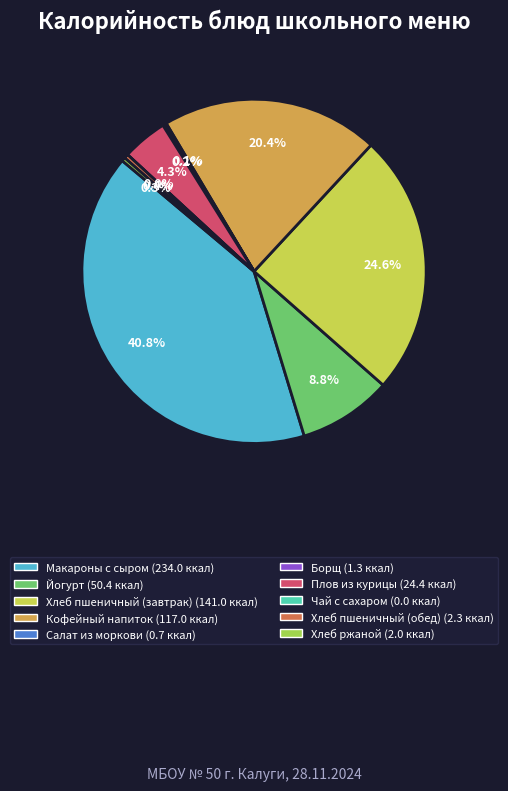

Does Борщ account for over 50% of the chart?

No